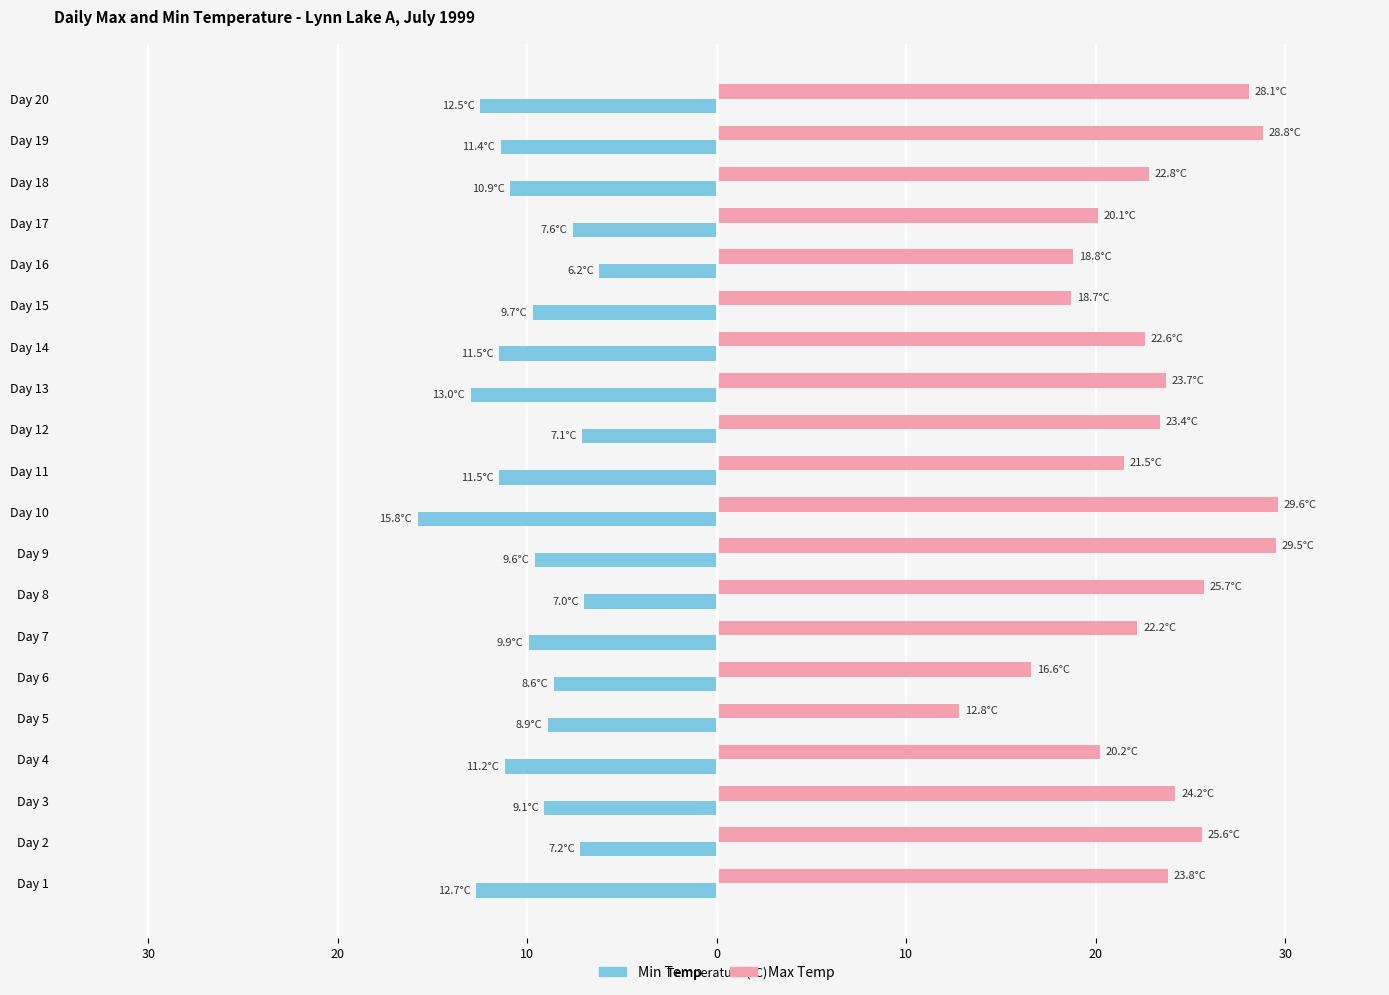

What are all the series names shown in the legend?

Min Temp, Max Temp